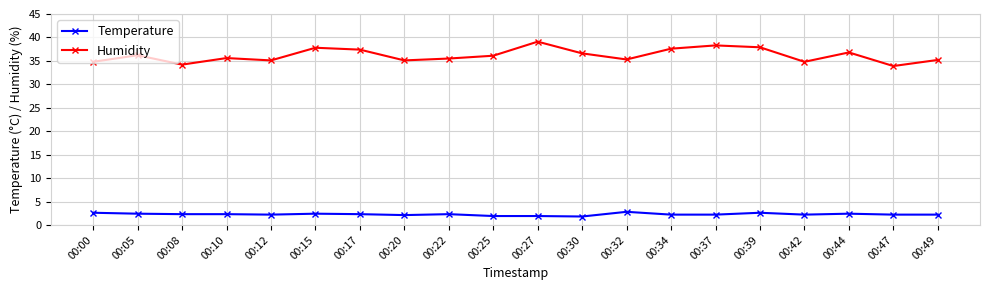

Count the number of categories in the chart.

20